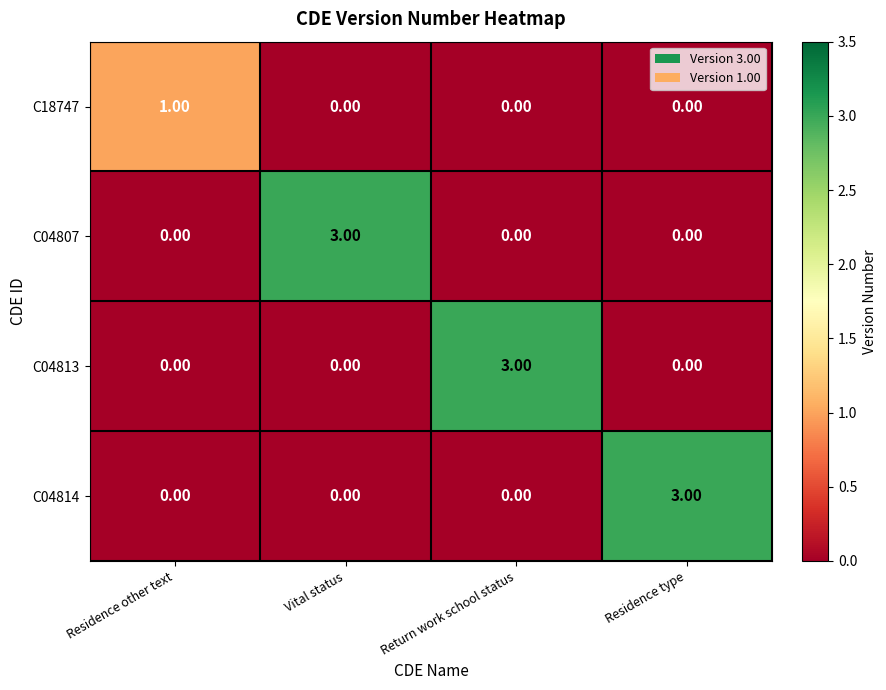

What is the sum of all C04813 values?

3